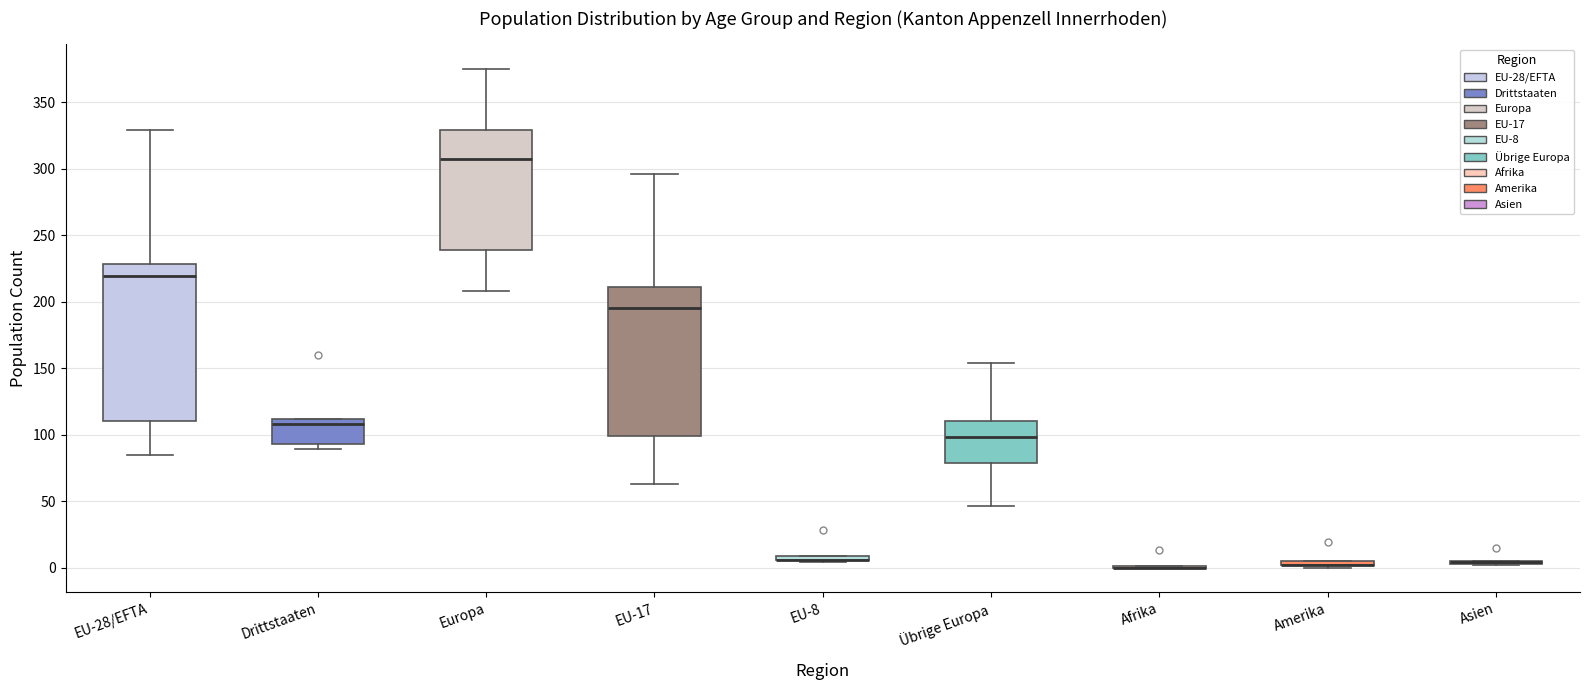

Where is the upper edge of the box for Übrige Europa on the y-axis? The values are not printed on the chart, so give them approximately, as read against the axis.

110